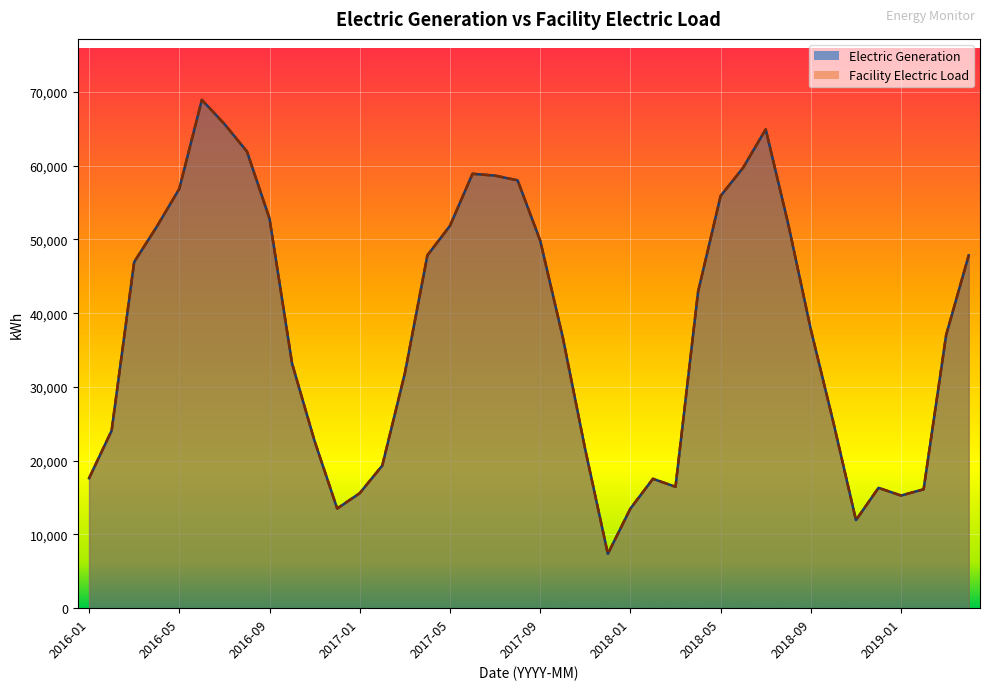

What is the lowest value of the Electric Generation series?

7369.6